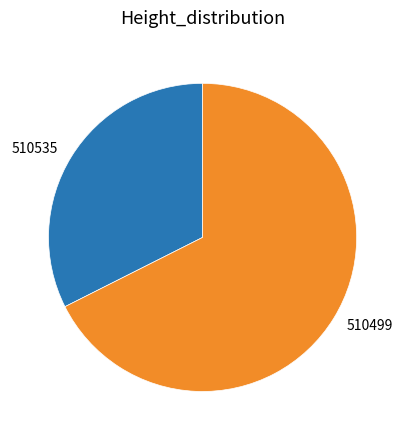

Approximately how many times larger is the value at 510499 compared to 510535?

2.1